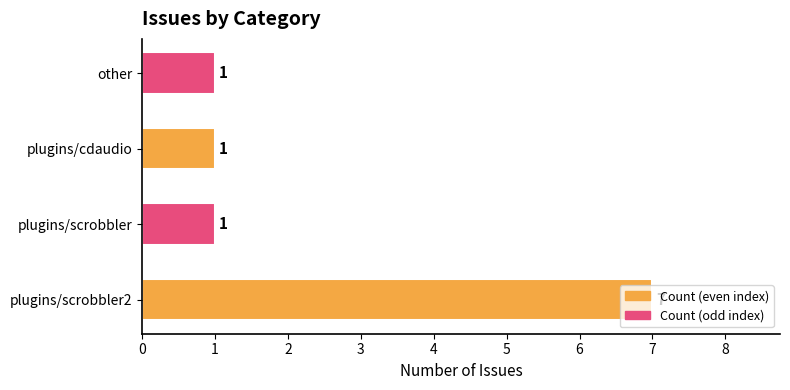

Approximately how many times larger is the value at plugins/scrobbler2 compared to plugins/cdaudio?

7.0